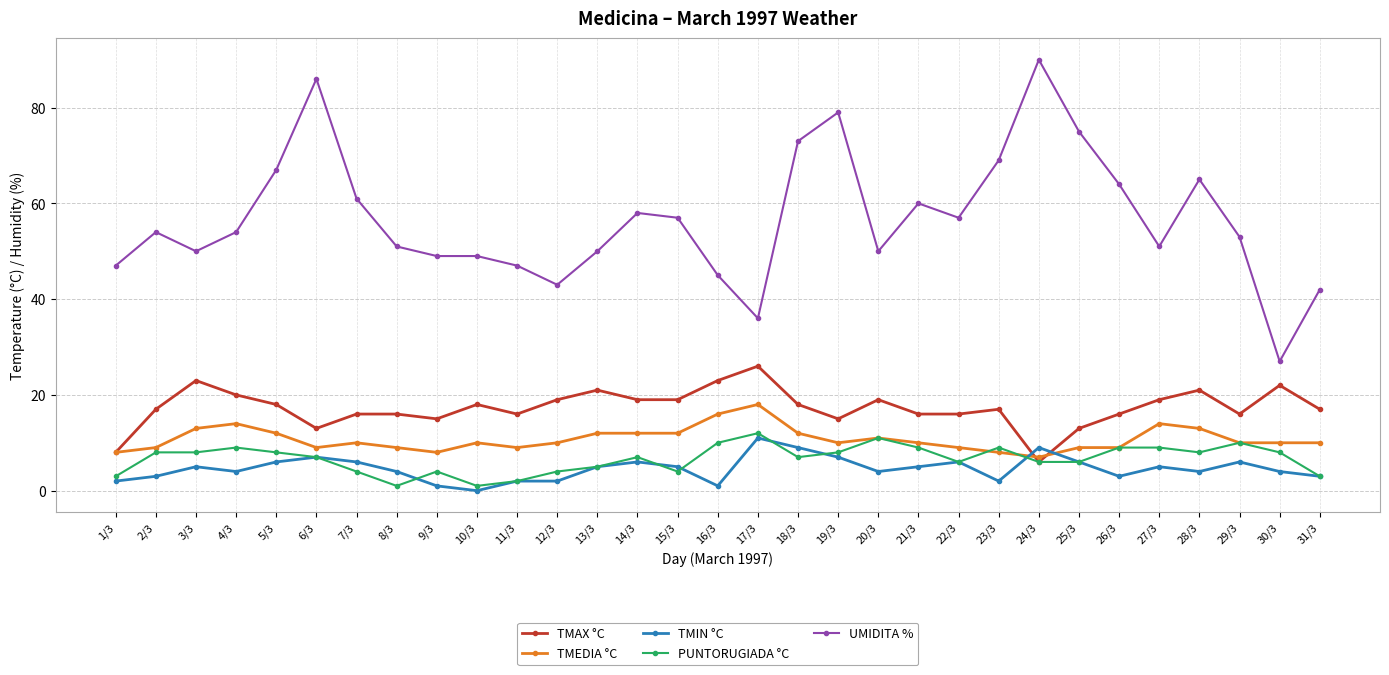

True or false: TMEDIA °C and TMIN °C cross at least once.

True